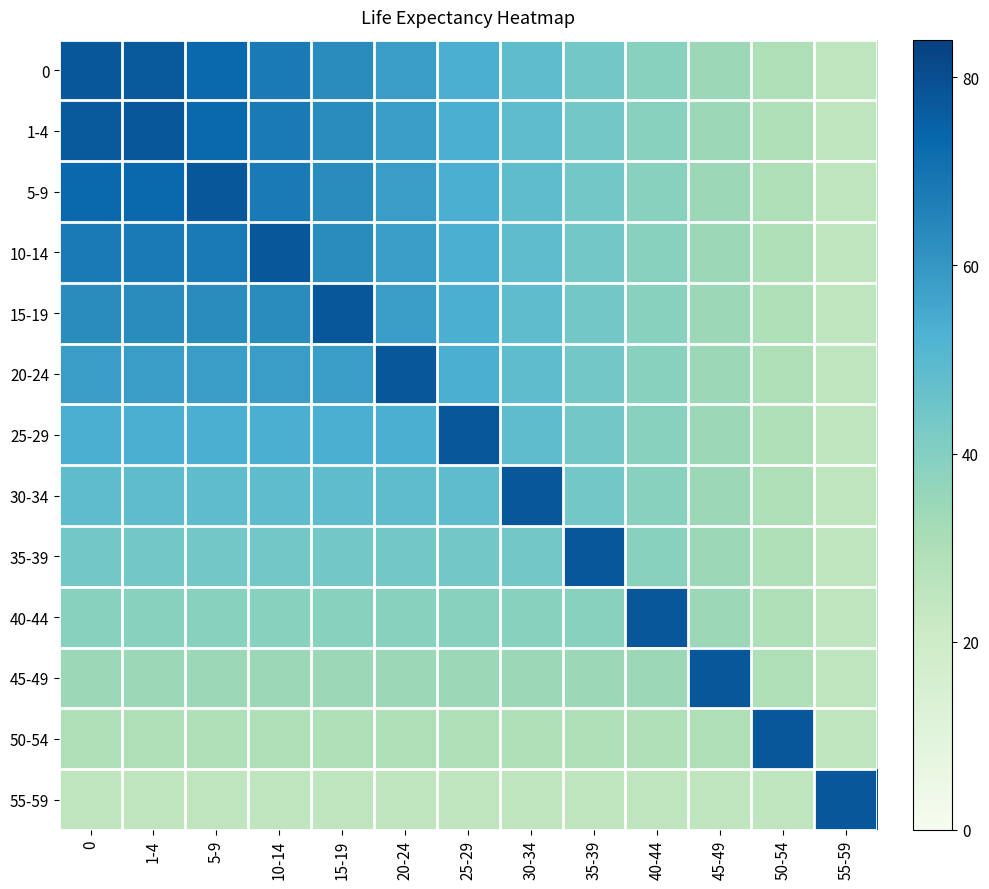

List the series in order of their peak value, lowest first.

0, 1-4, 5-9, 10-14, 15-19, 20-24, 25-29, 30-34, 35-39, 40-44, 45-49, 50-54, 55-59